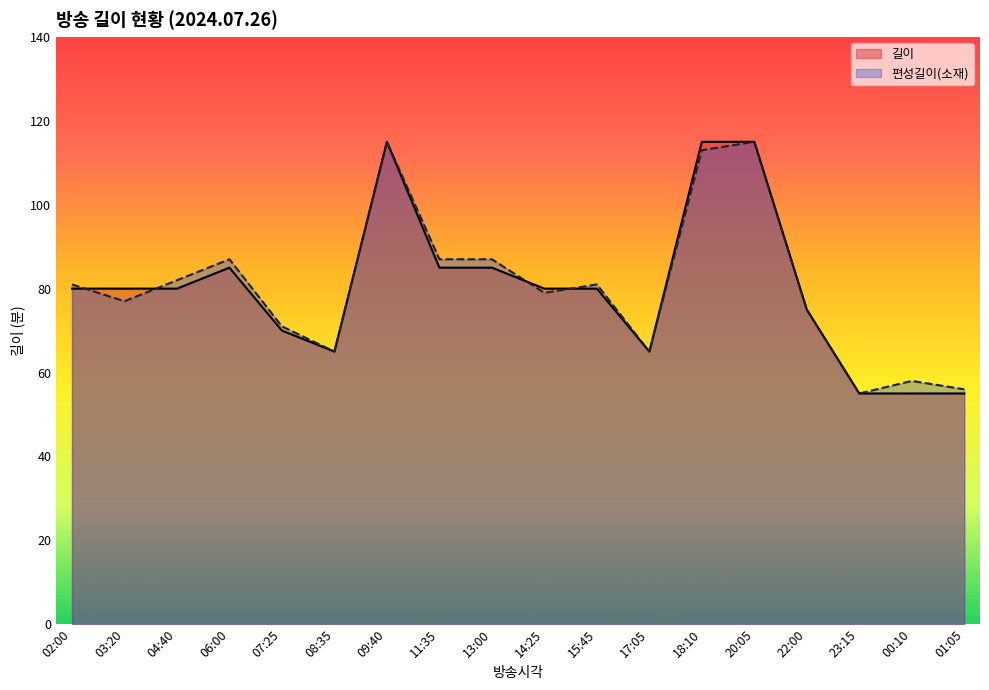

What is the label of the 14th point from the left?

20:05